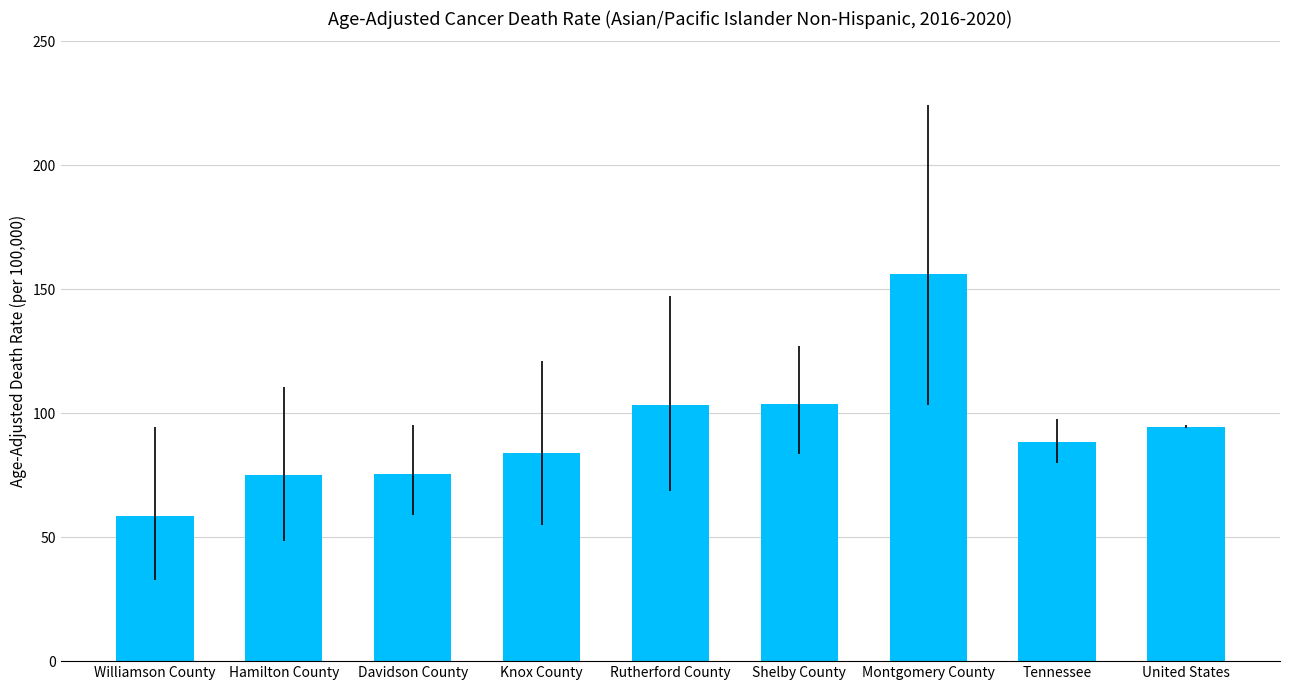

What position from the right is Knox County?

6